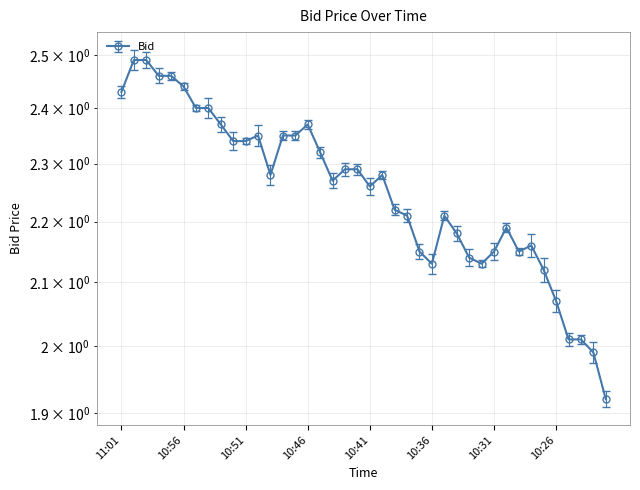

How many points are higher than both their immediate neighbors (excluding endpoints)?

6